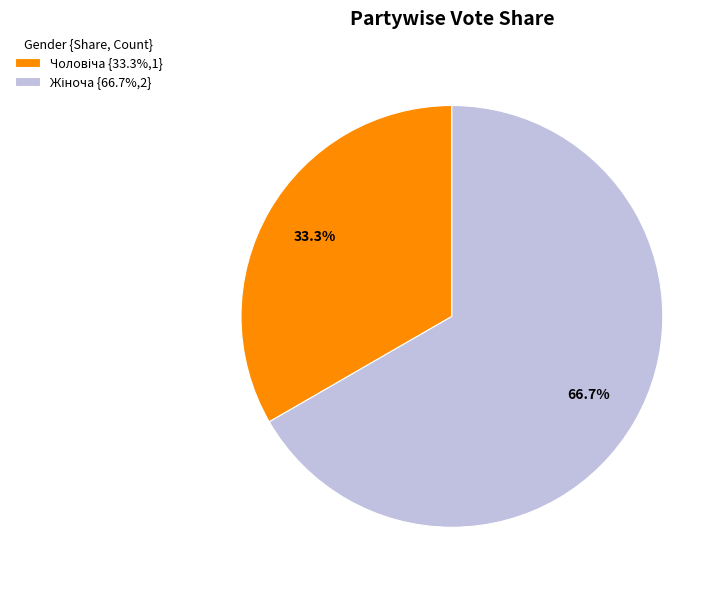

How many slices are in this pie chart?

2